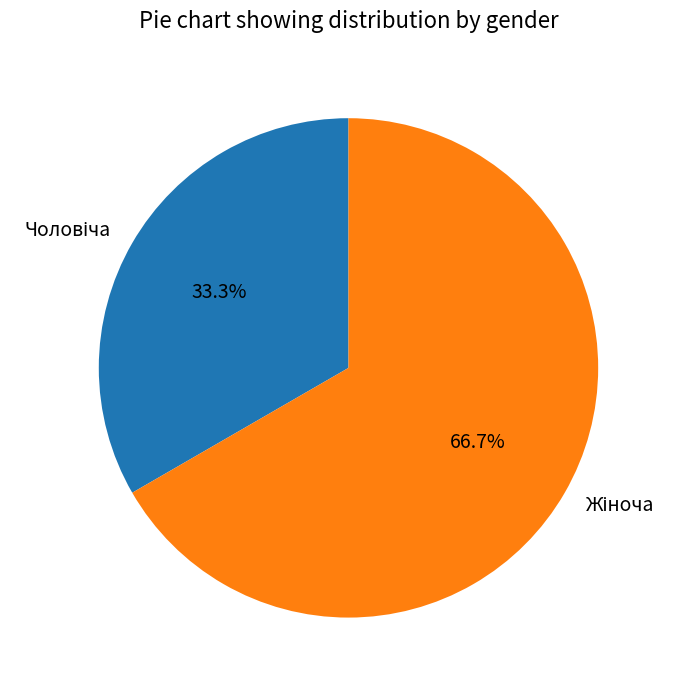

To the nearest percent, what is the average slice percentage?

50%